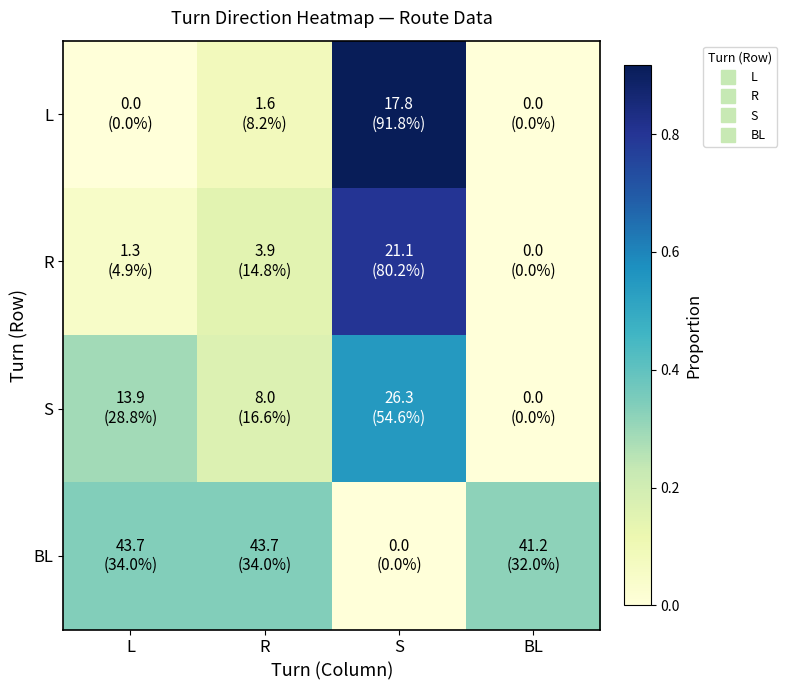

At how many categories does at least one series exceed 0?

4